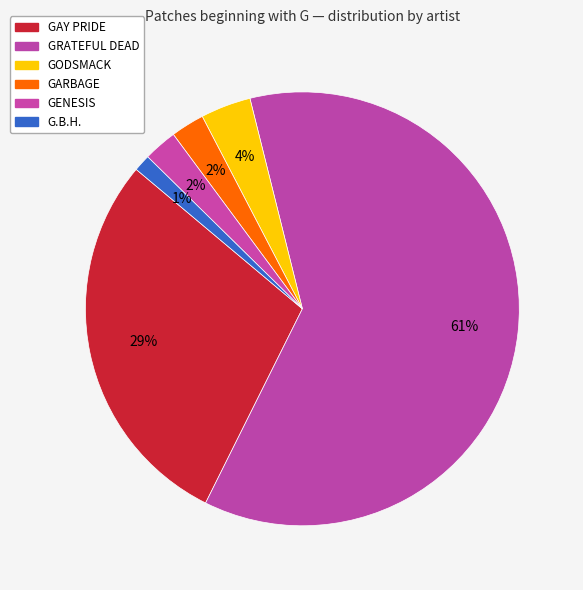

How many slices are in this pie chart?

6